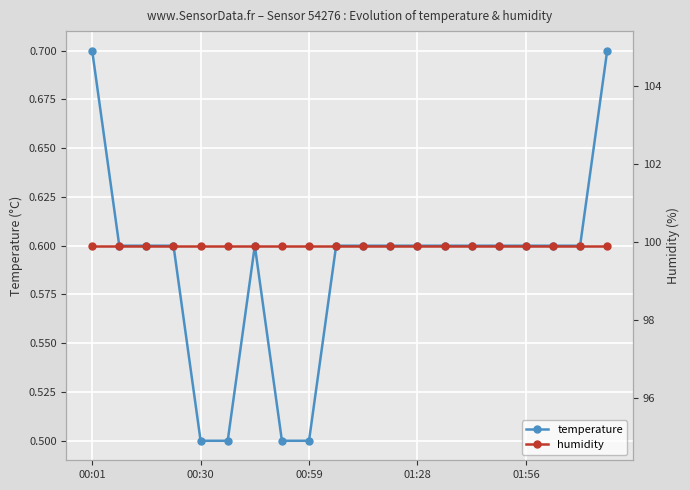

True or false: temperature has a value of 0.2 at 00:30.

False